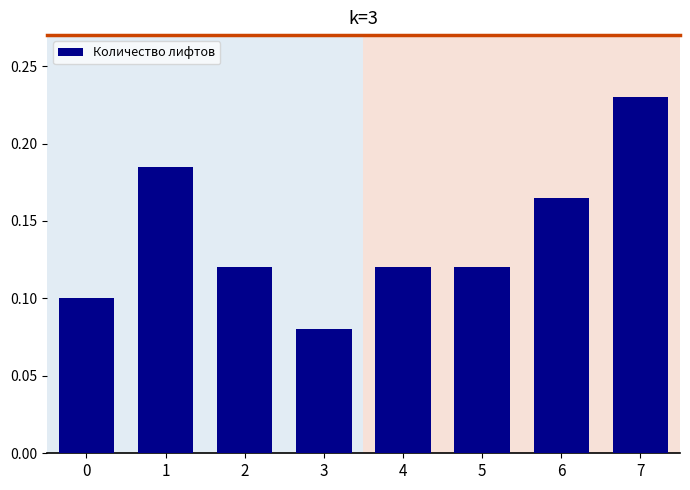

Count the values in the range 0 to 1.

8